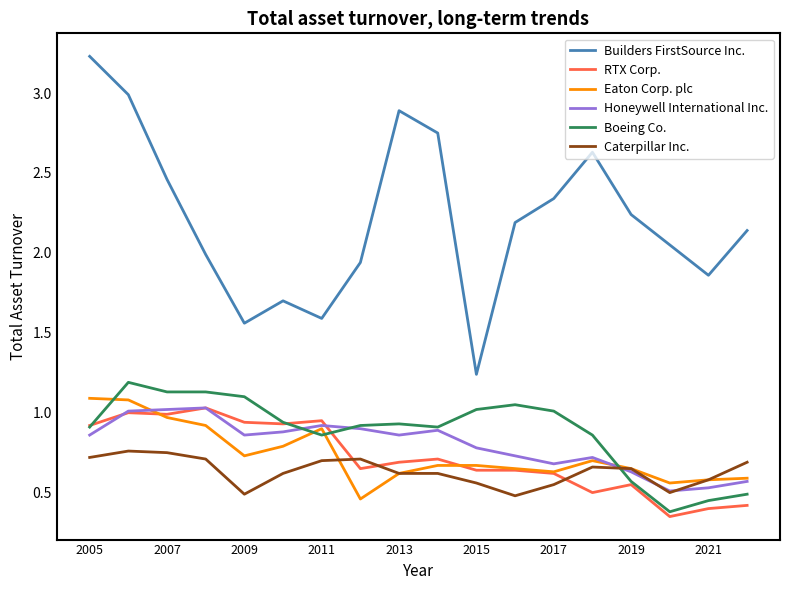

Which series ends up on top after the final intersection of RTX Corp. and Caterpillar Inc.?

Caterpillar Inc.